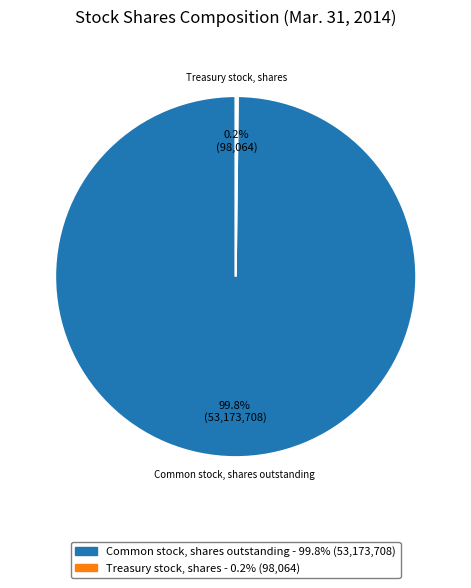

Is there a majority slice in this chart?

Yes